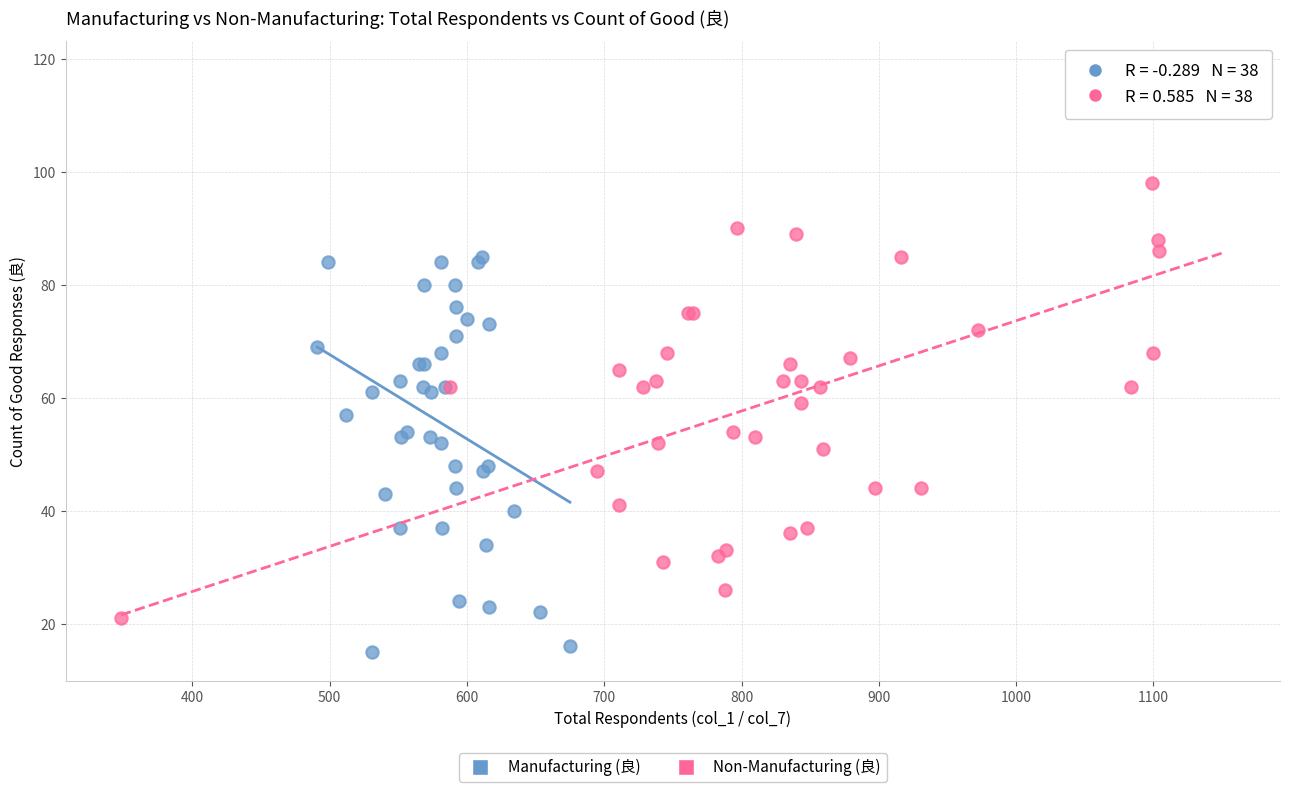

Which series reaches the maximum Y coordinate?

Non-Manufacturing (良)